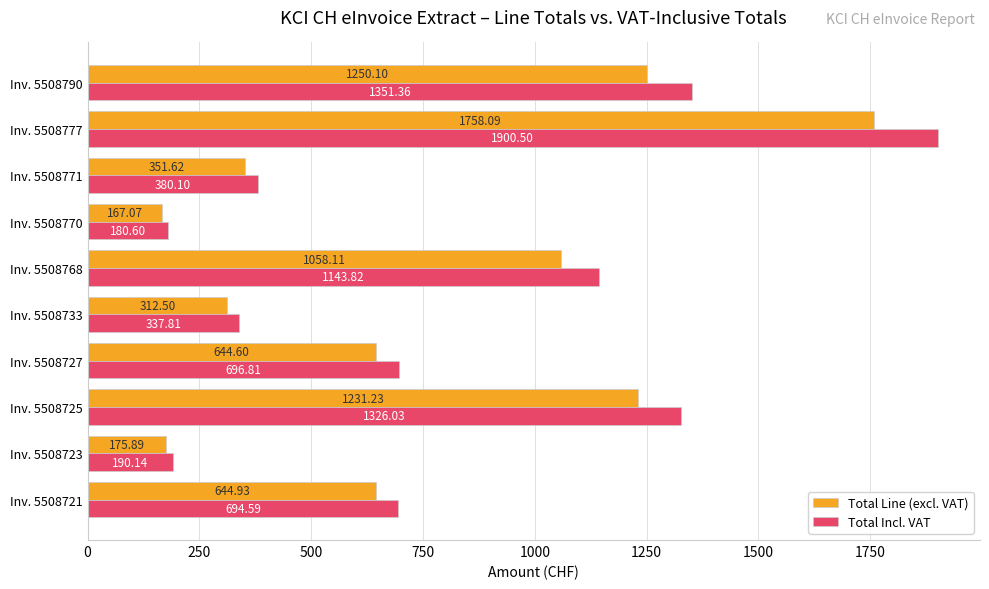

Which category has the lowest value in the Total Incl. VAT series?

Inv. 5508770